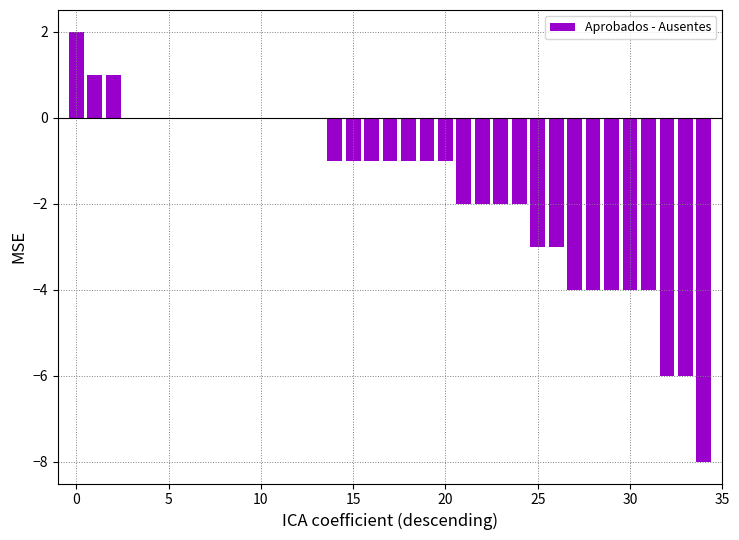

What is the maximum value shown in the chart?

2